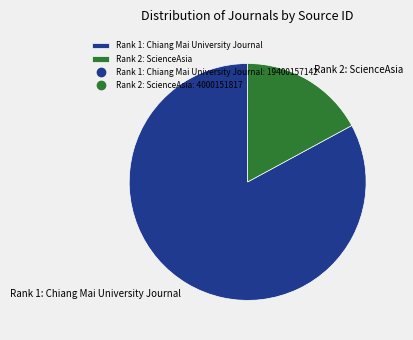

Between Rank 2: ScienceAsia and Rank 1: Chiang Mai University Journal, which is larger?

Rank 1: Chiang Mai University Journal